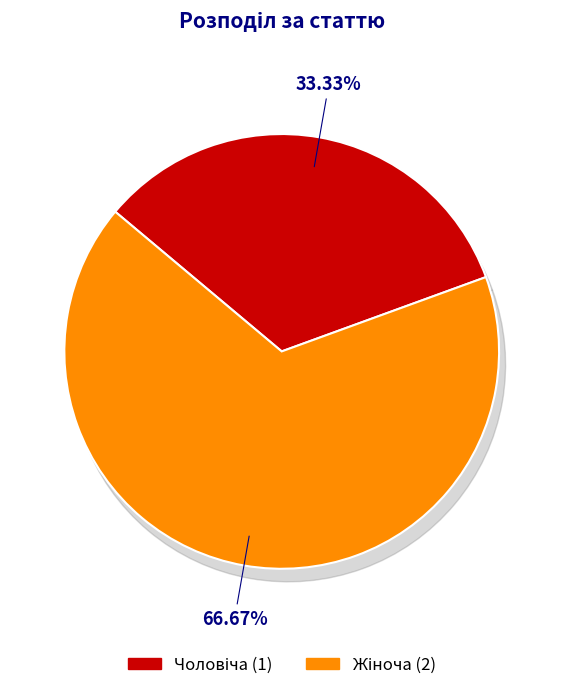

How many segments does this pie chart have?

2